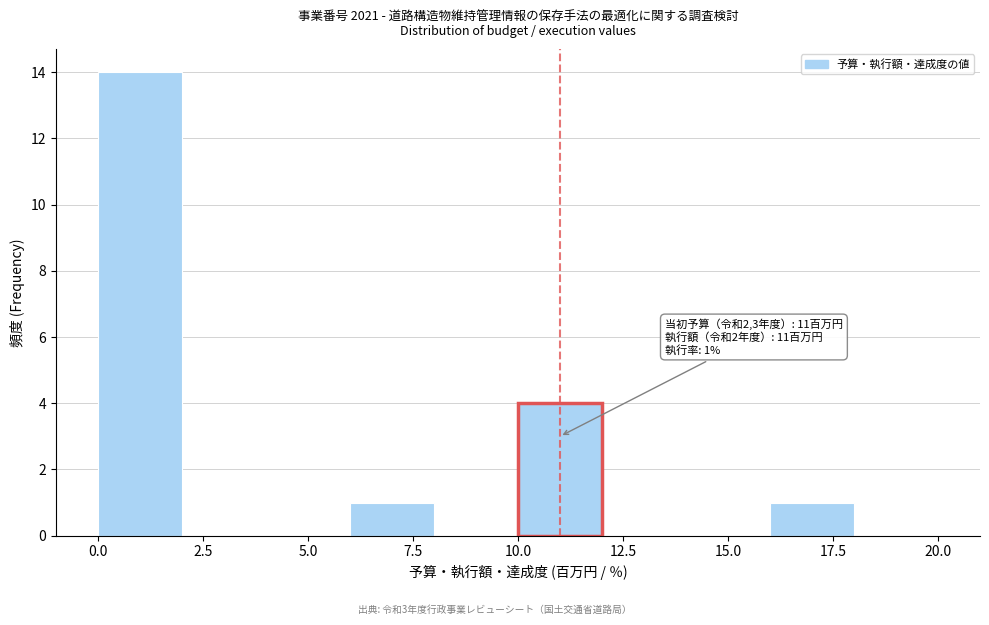

Over which range of the x-axis is the bar tallest?

0 to 2